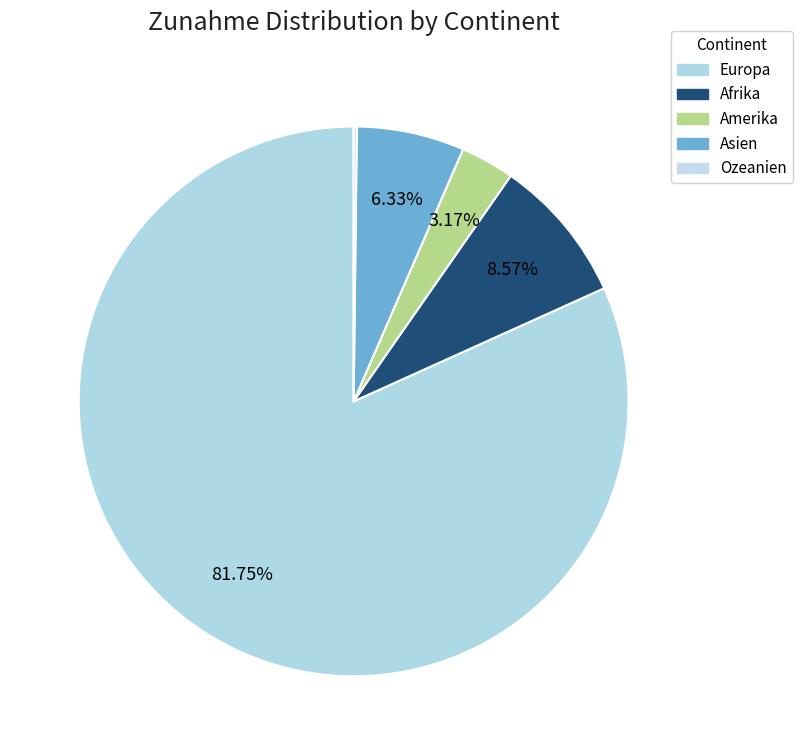

Which slice is the largest?

Europa